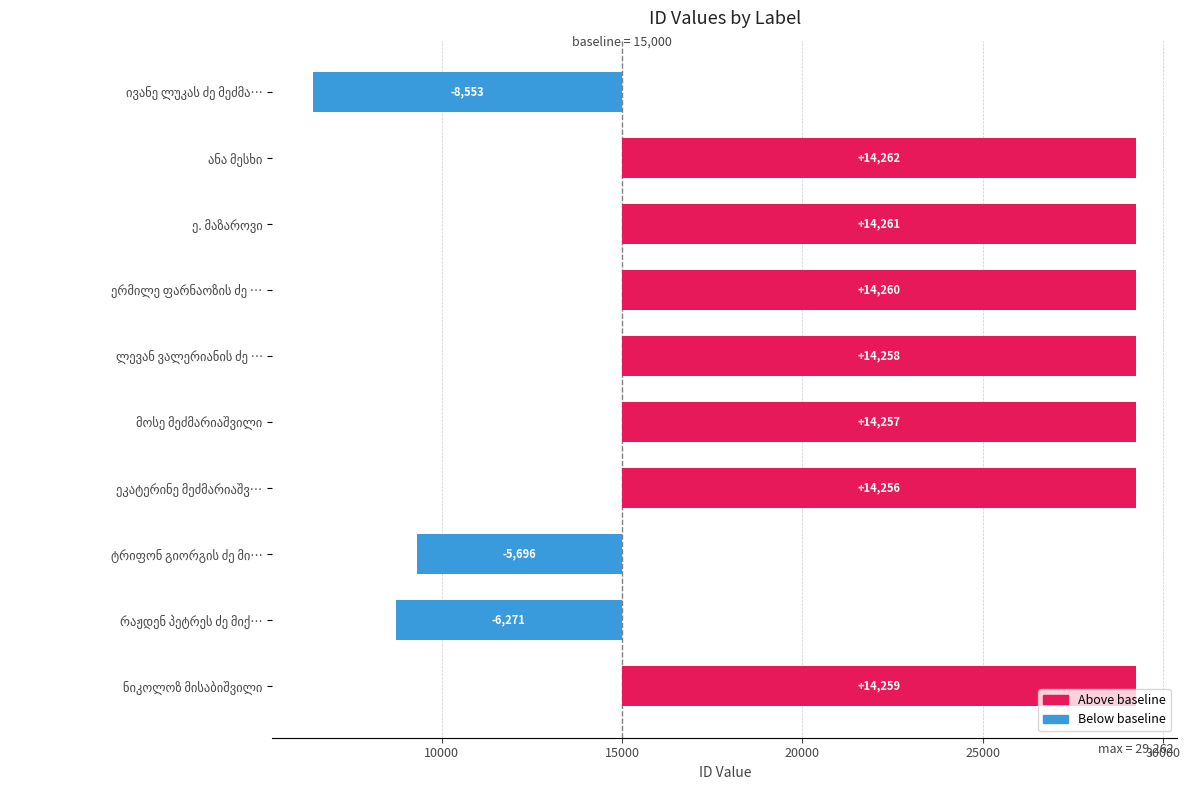

How many bars are there in total?

10